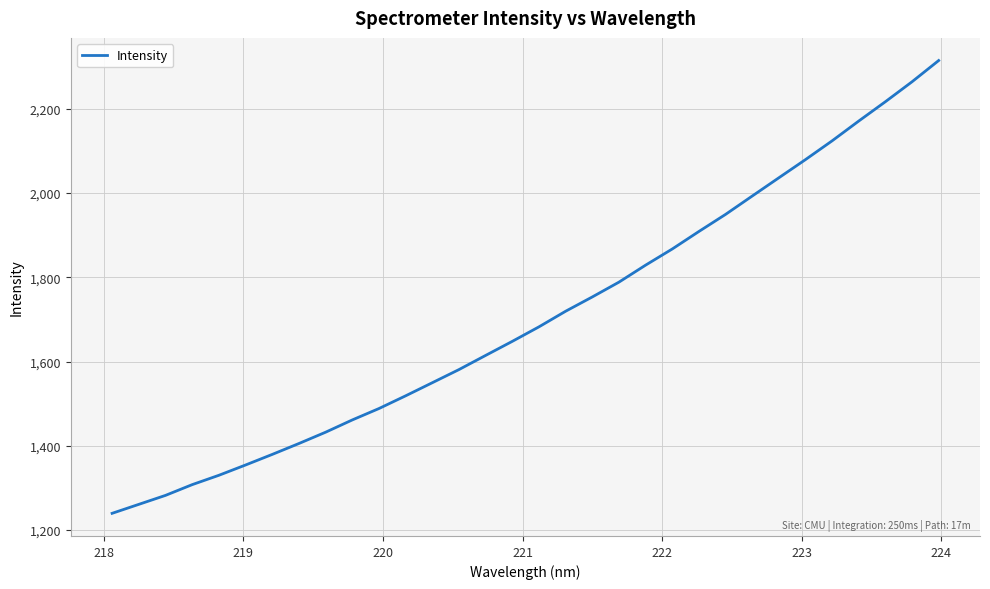

What is the average value?

1704.6